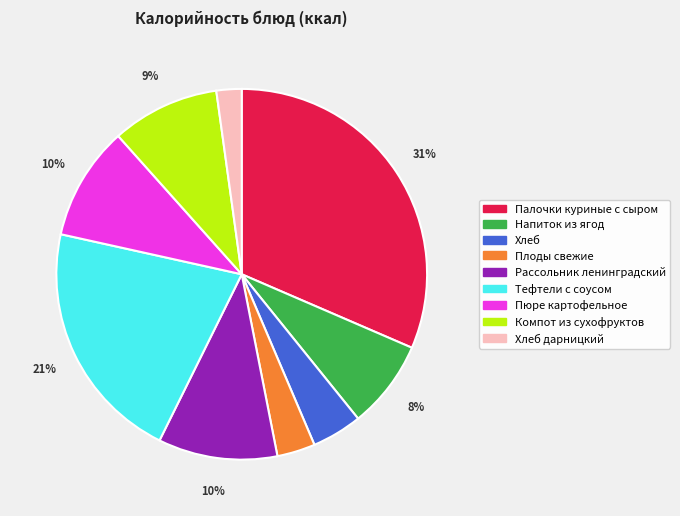

Is there any slice that represents more than half of the pie?

No